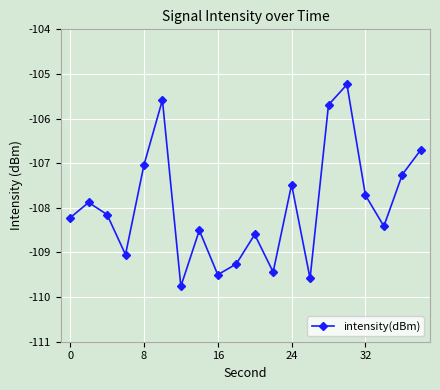

How many series are shown in this chart?

1